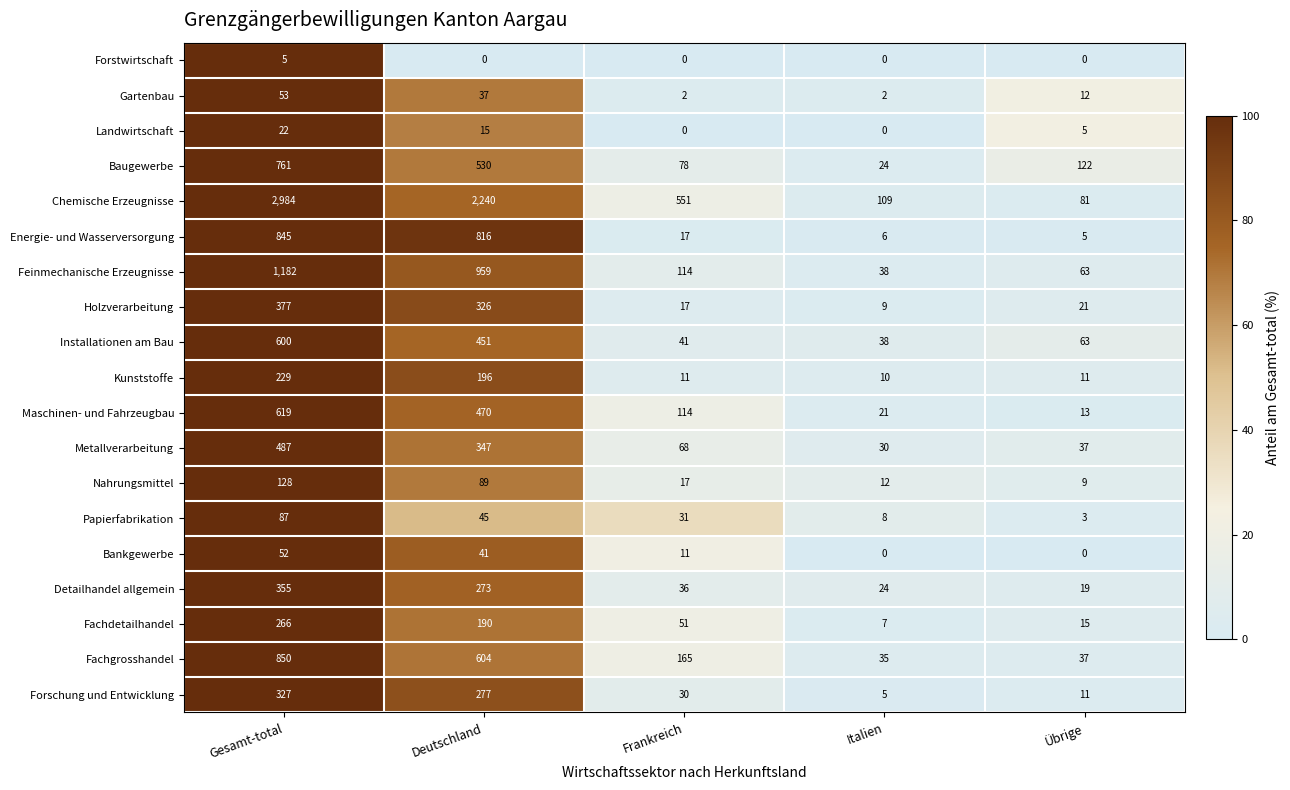

What is the sum of all Fachgrosshandel values?

1691